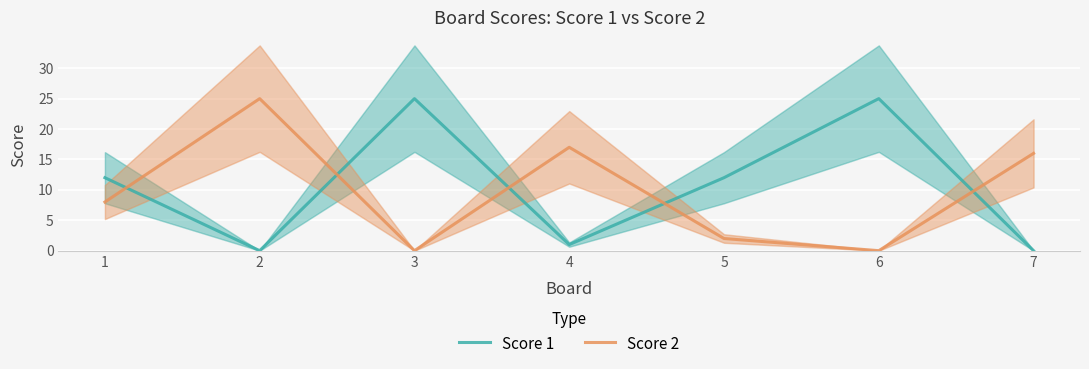

True or false: Score 2 has a value of 0 at 6.

True